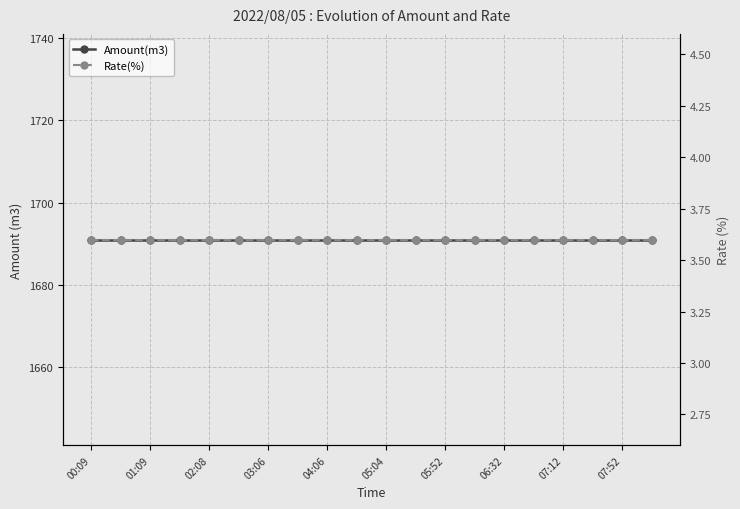

At 11, list the series in order from smallest to largest.

Rate(%), Amount(m3)